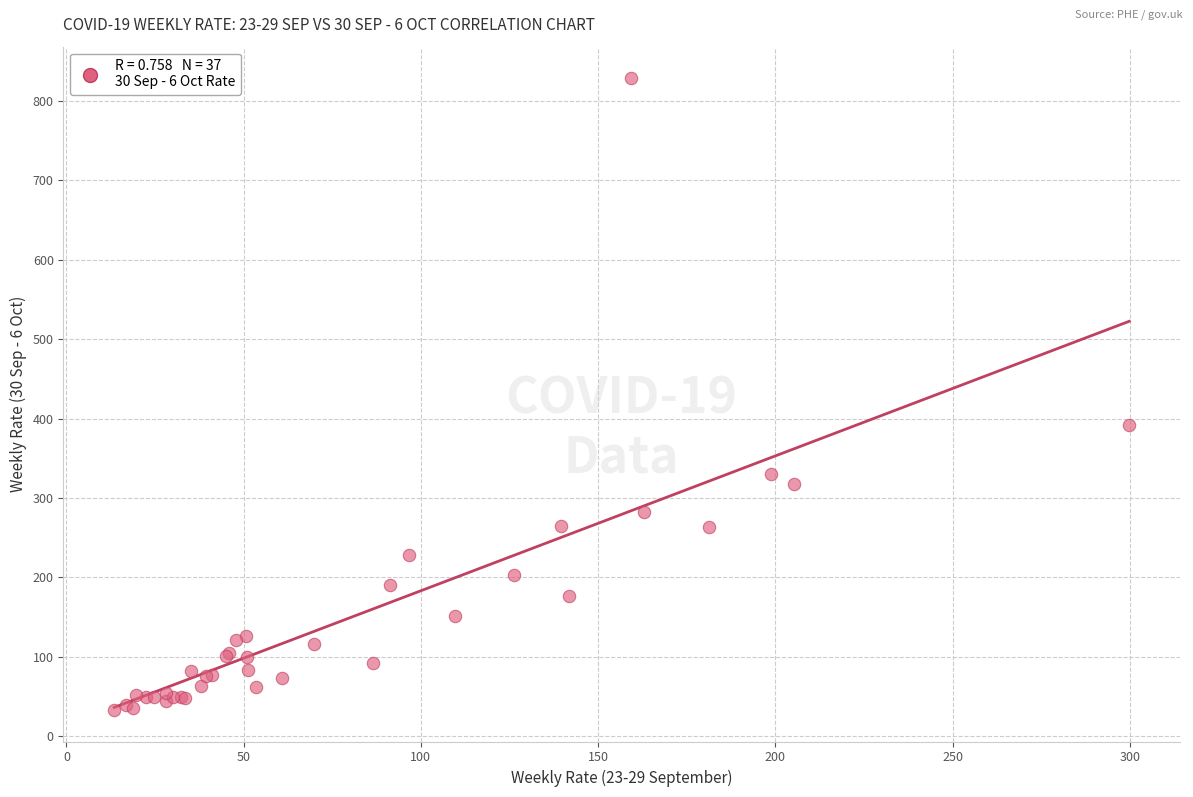

What Y value in the scatter plot is closest to 430?

392.4